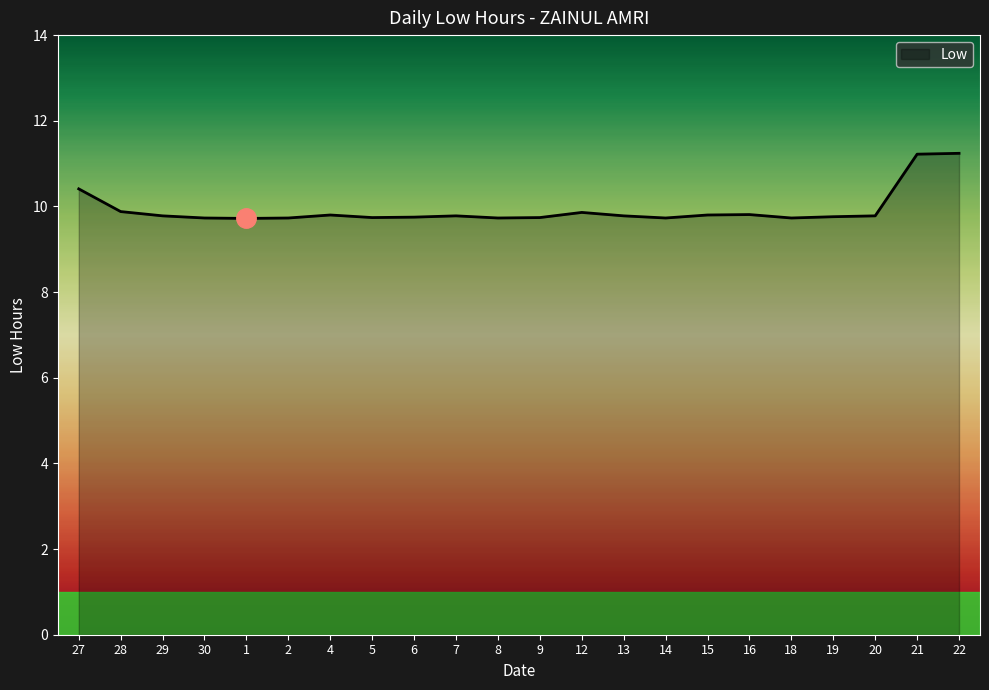

How many series are shown in this chart?

1